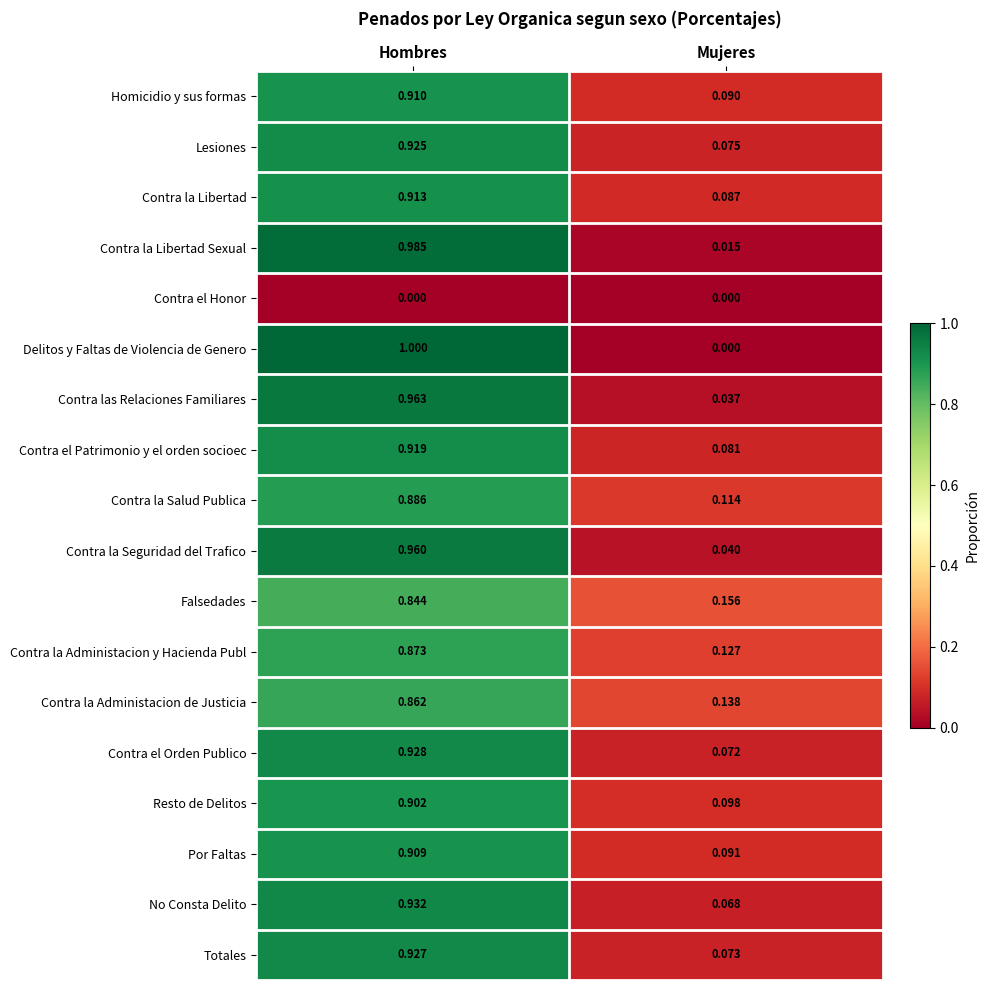

Between Hombres and Mujeres, which series saw the biggest shift?

Delitos y Faltas de Violencia de Genero